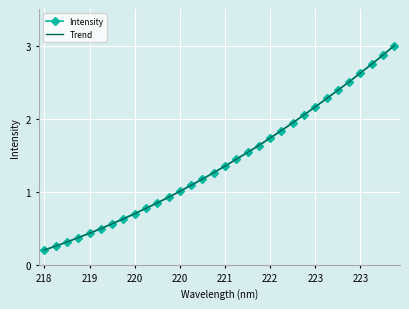

What is the maximum value shown in the chart?

3.0